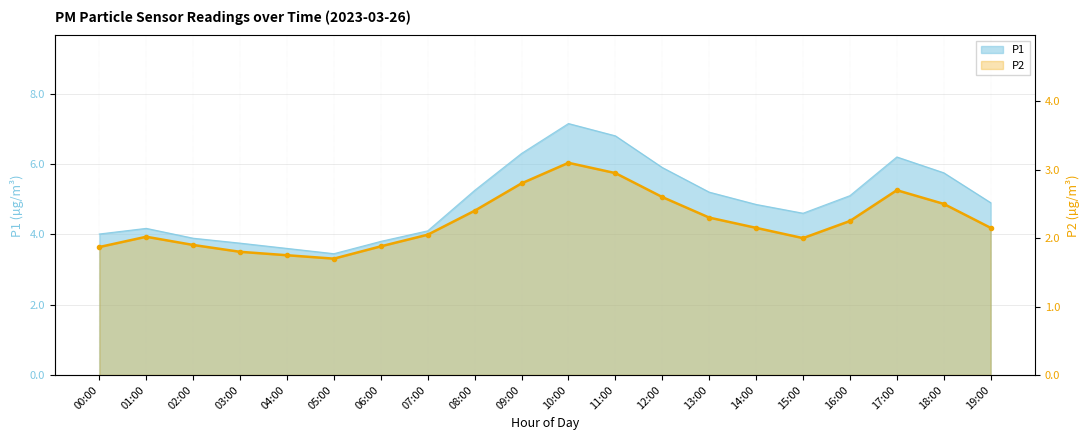

True or false: there are more than 2 points higher than both neighbors.

True